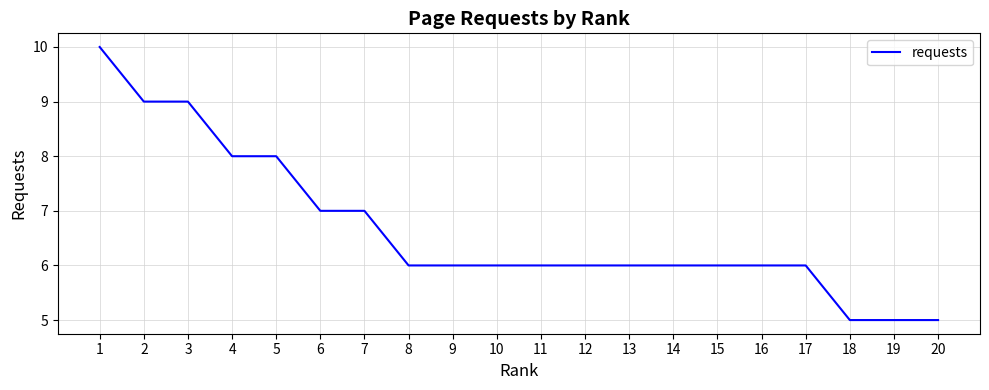

Which category has the highest value across all series?

1